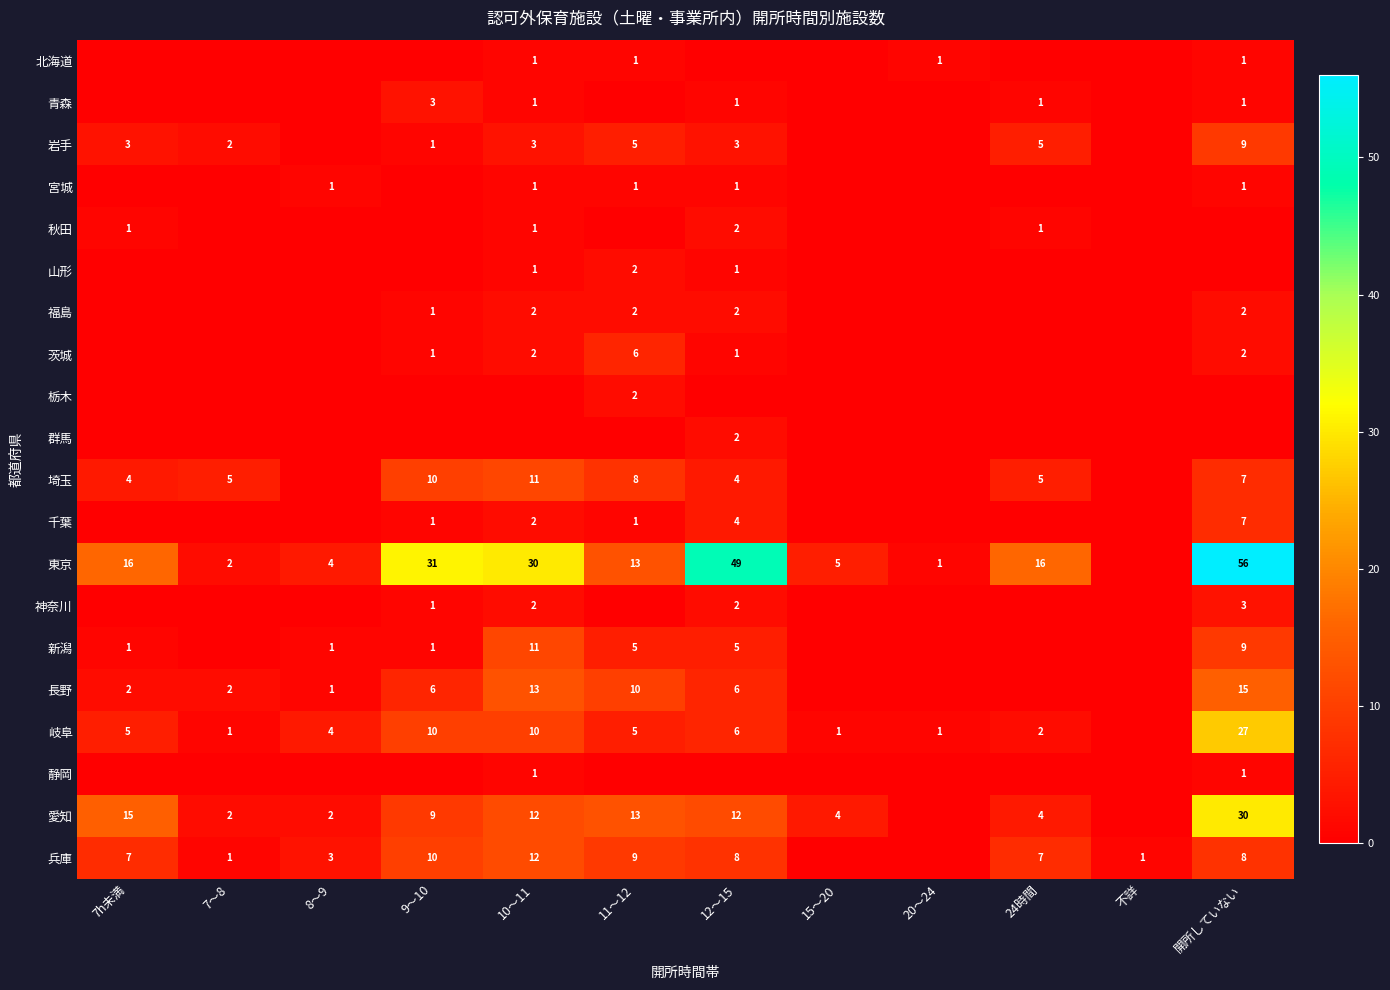

The value of 神奈川 at 12～15 is 2. True or false?

True